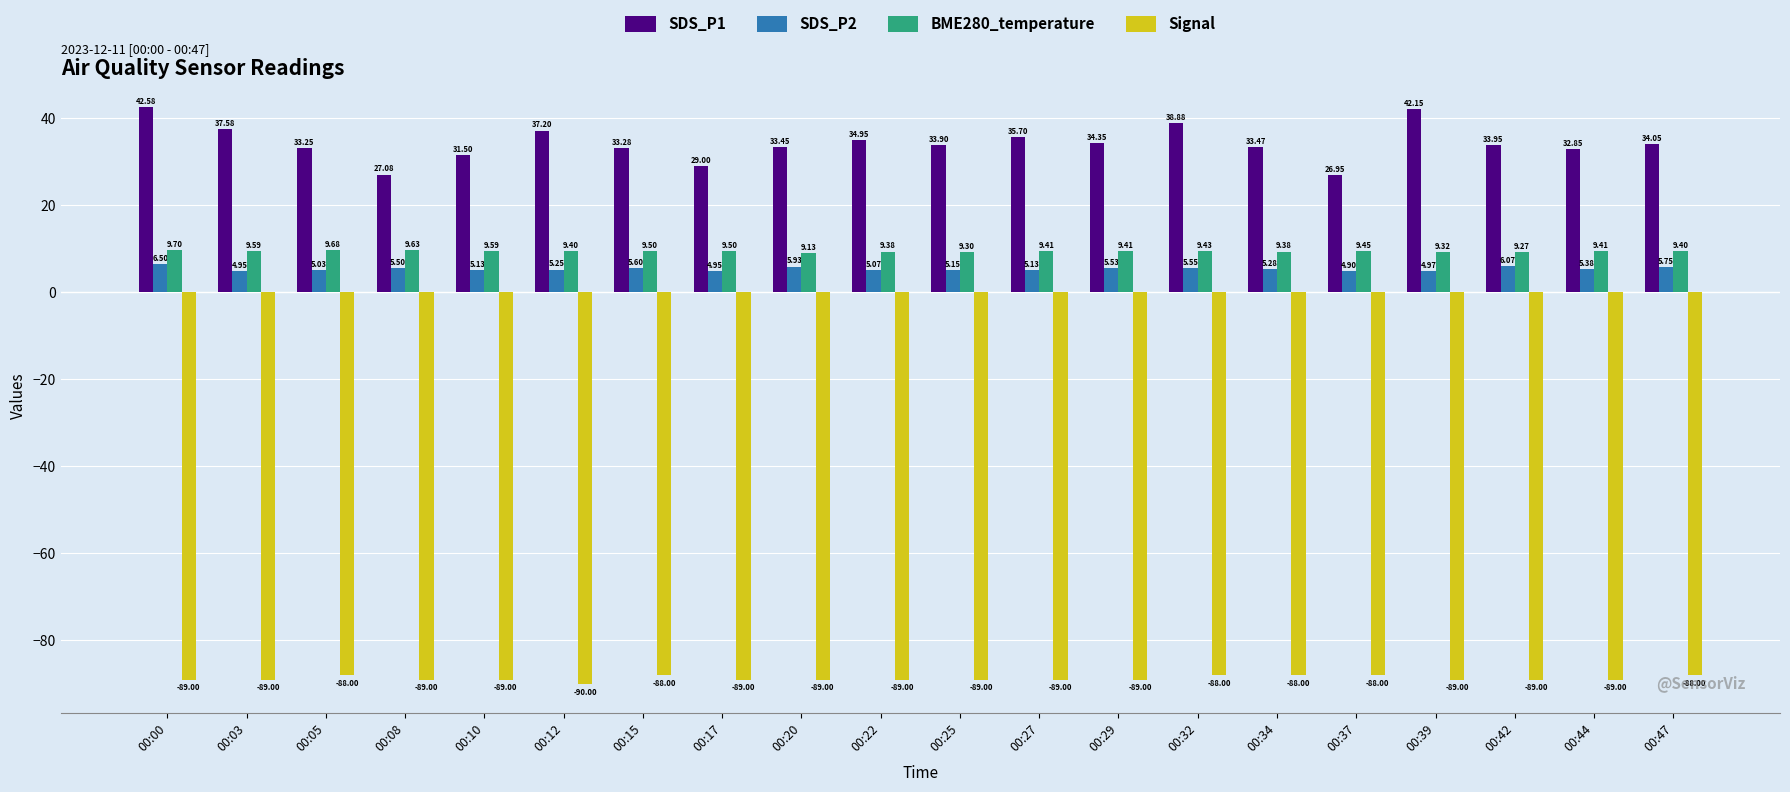

Is the value of BME280_temperature at 00:25 greater than the value of Signal at 00:20?

Yes